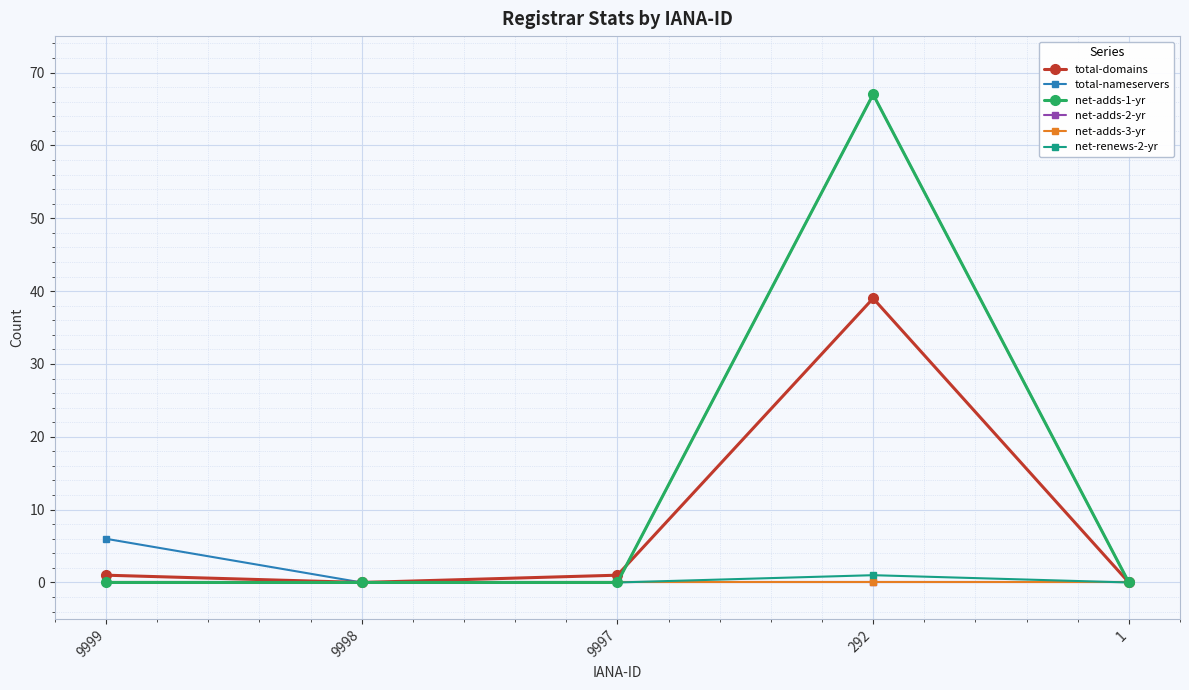

Does the chart have visible grid lines?

Yes